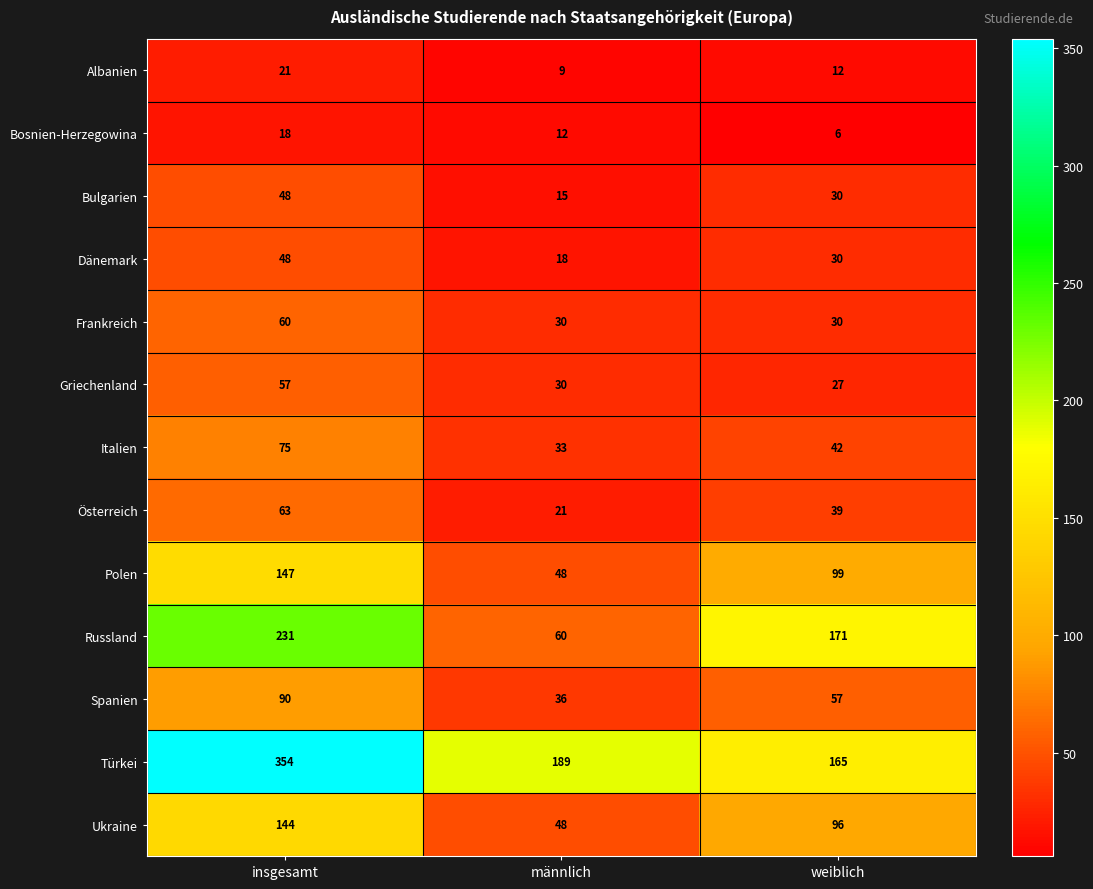

At which label is Türkei closest to 259?

männlich